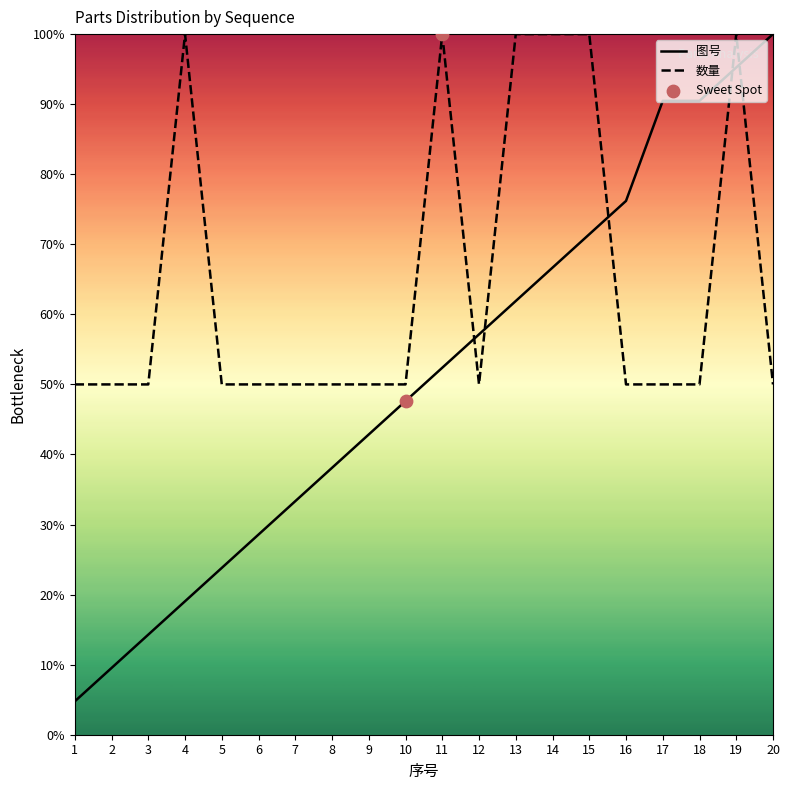

Which series reaches the minimum Y coordinate?

图号